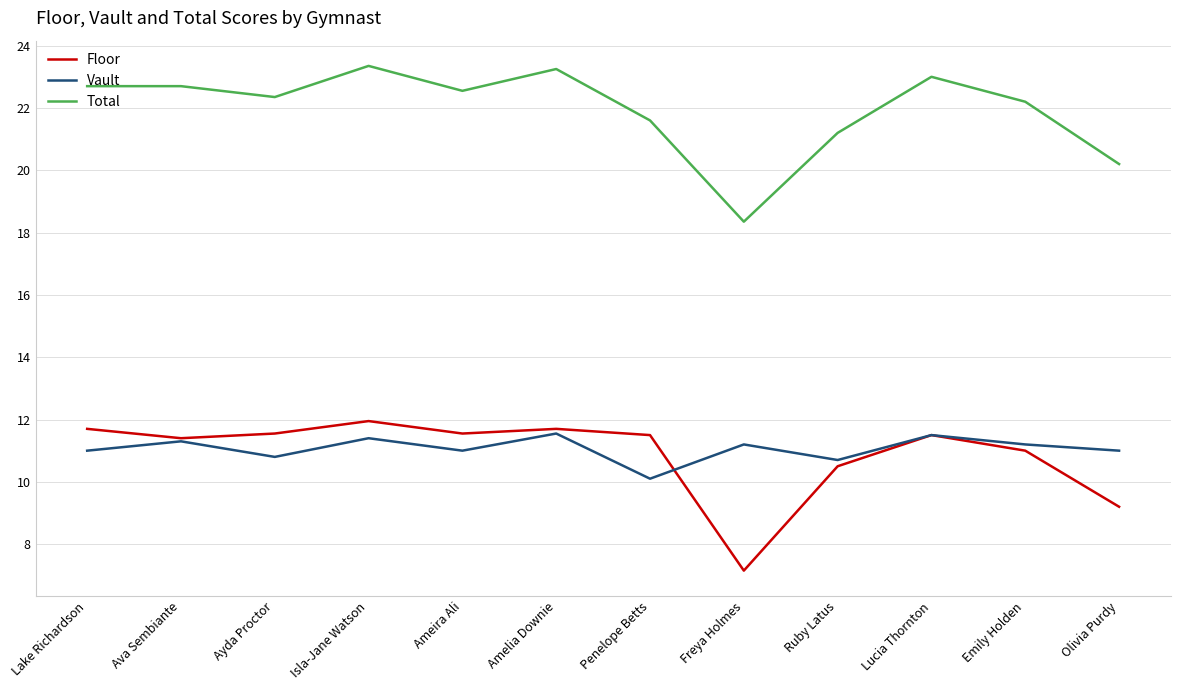

The value of Vault at Isla-Jane Watson is 11.4. True or false?

True